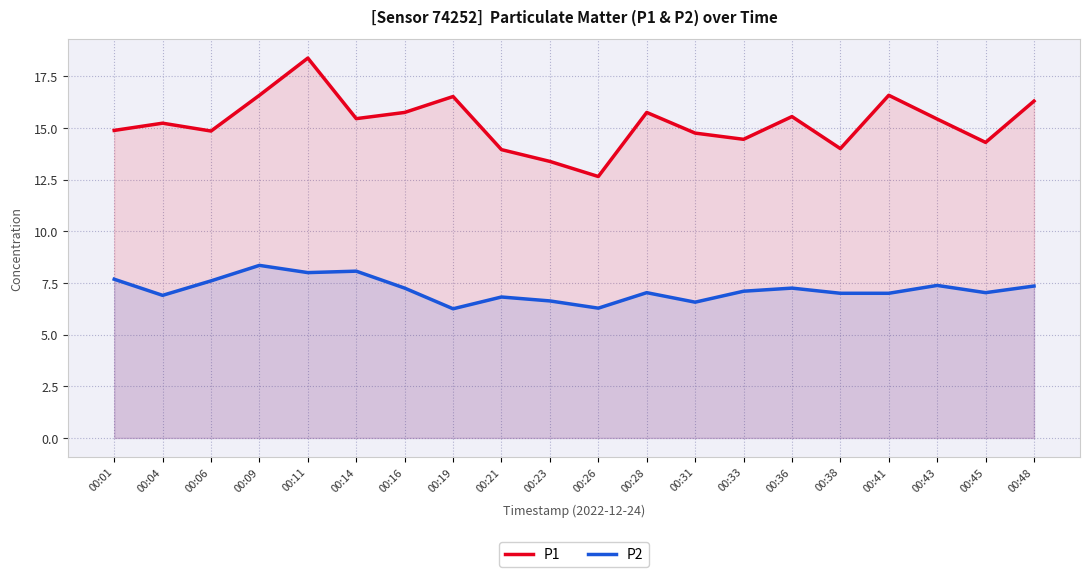

Reading right to left, transcribe all the data shown in this chart.

P1: 00:48=16.3	00:45=14.3	00:43=15.4	00:41=16.6	00:38=14.0	00:36=15.6	00:33=14.4	00:31=14.8	00:28=15.8	00:26=12.7	00:23=13.4	00:21=13.9	00:19=16.5	00:16=15.8	00:14=15.4	00:11=18.4	00:09=16.6	00:06=14.8	00:04=15.2	00:01=14.9
P2: 00:48=7.3	00:45=7.0	00:43=7.4	00:41=7.0	00:38=7.0	00:36=7.2	00:33=7.1	00:31=6.6	00:28=7.0	00:26=6.3	00:23=6.6	00:21=6.8	00:19=6.2	00:16=7.2	00:14=8.1	00:11=8.0	00:09=8.3	00:06=7.6	00:04=6.9	00:01=7.7